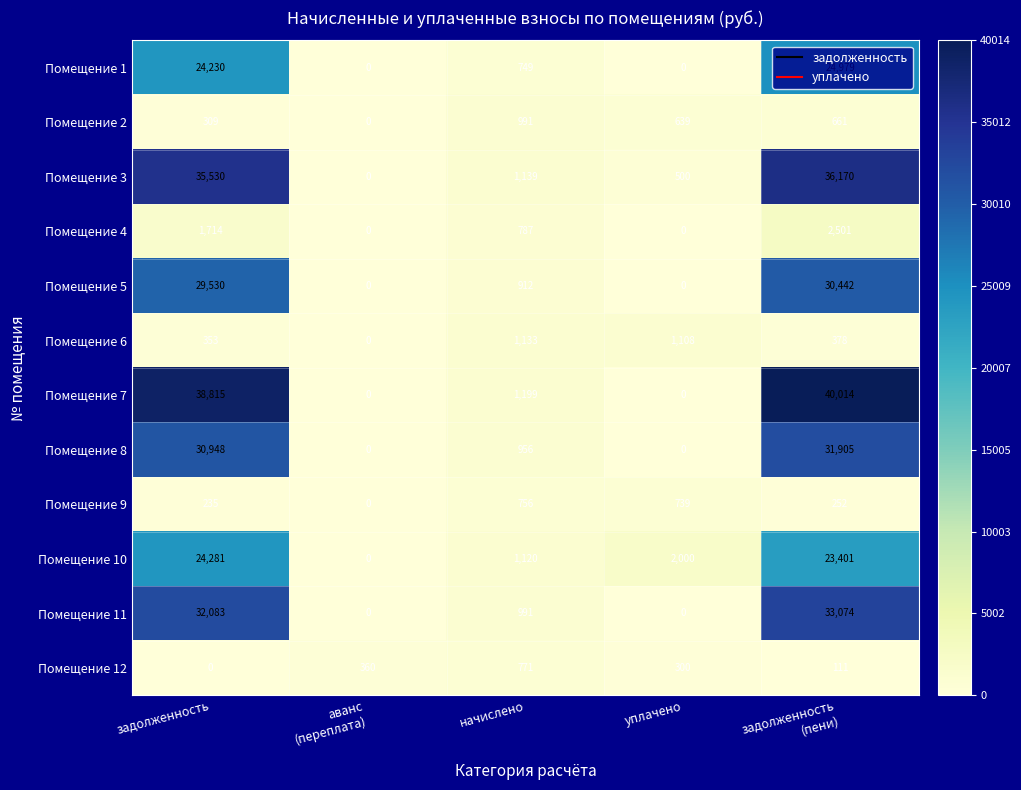

What is the total value across all series at задолженность
(пени)?

223888